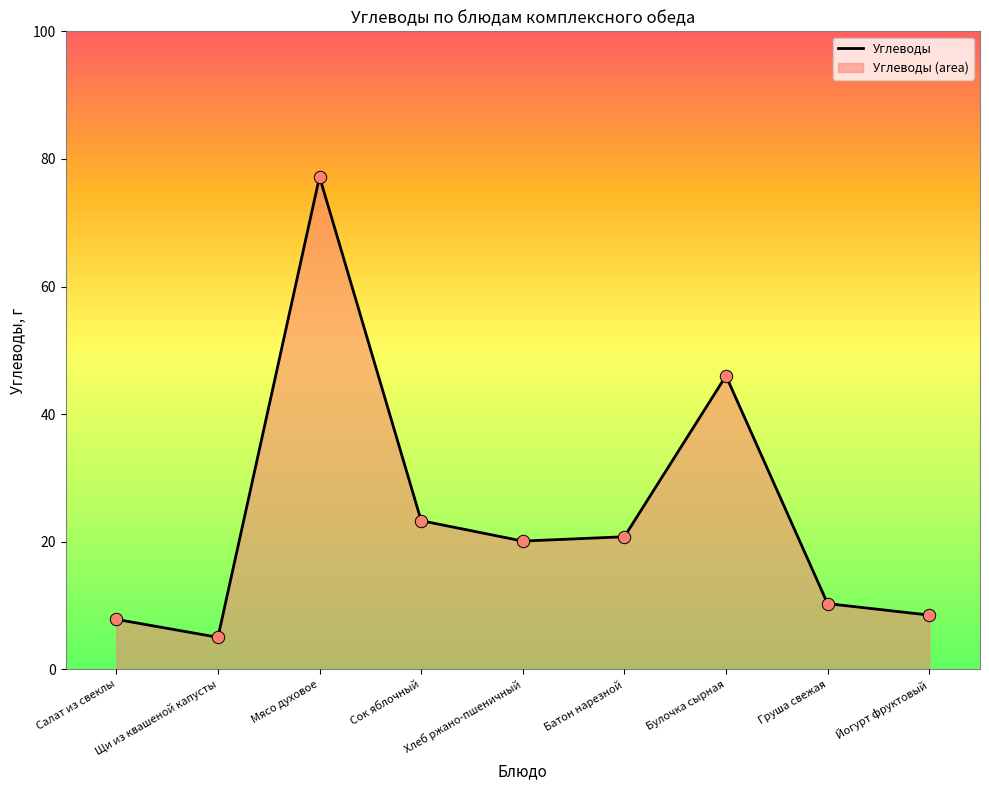

Approximately how many times larger is the value at Салат из свеклы compared to Щи из квашеной капусты?

1.6